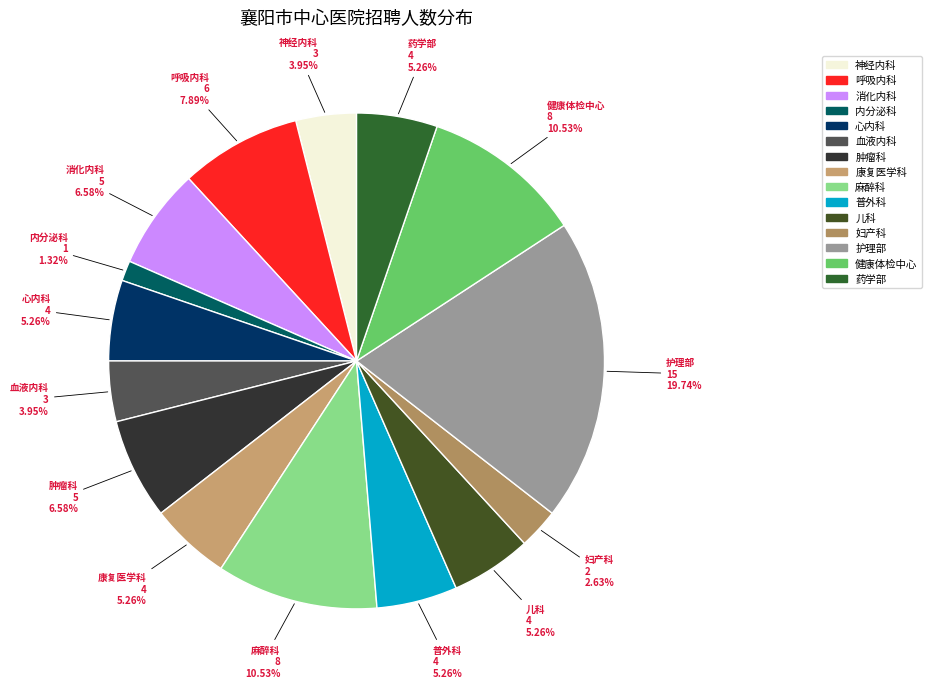

Does 心内科 represent more than half of the total?

No